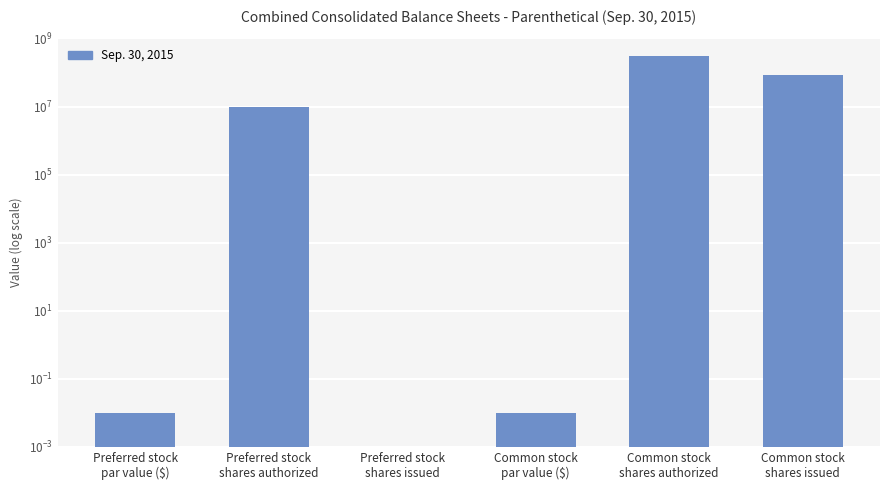

What is the approximate value at Preferred stock
shares authorized?

10000000.0